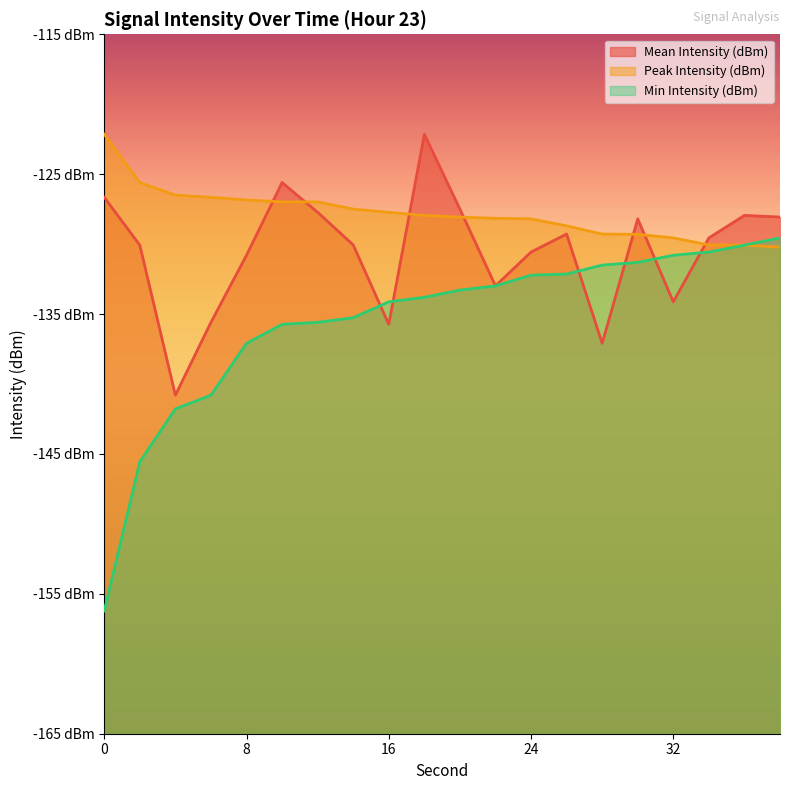

List the series in order of their overall mean, lowest first.

Min Intensity (dBm), Mean Intensity (dBm), Peak Intensity (dBm)